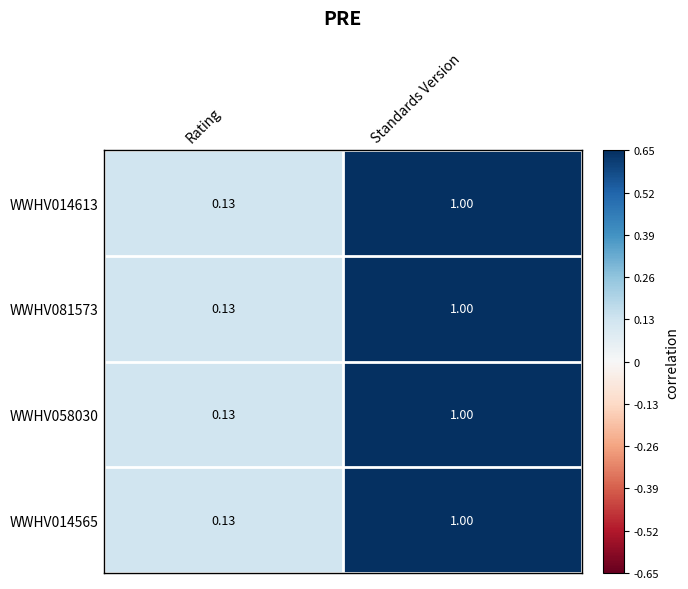

How many data points in WWHV058030 are less than 1?

1